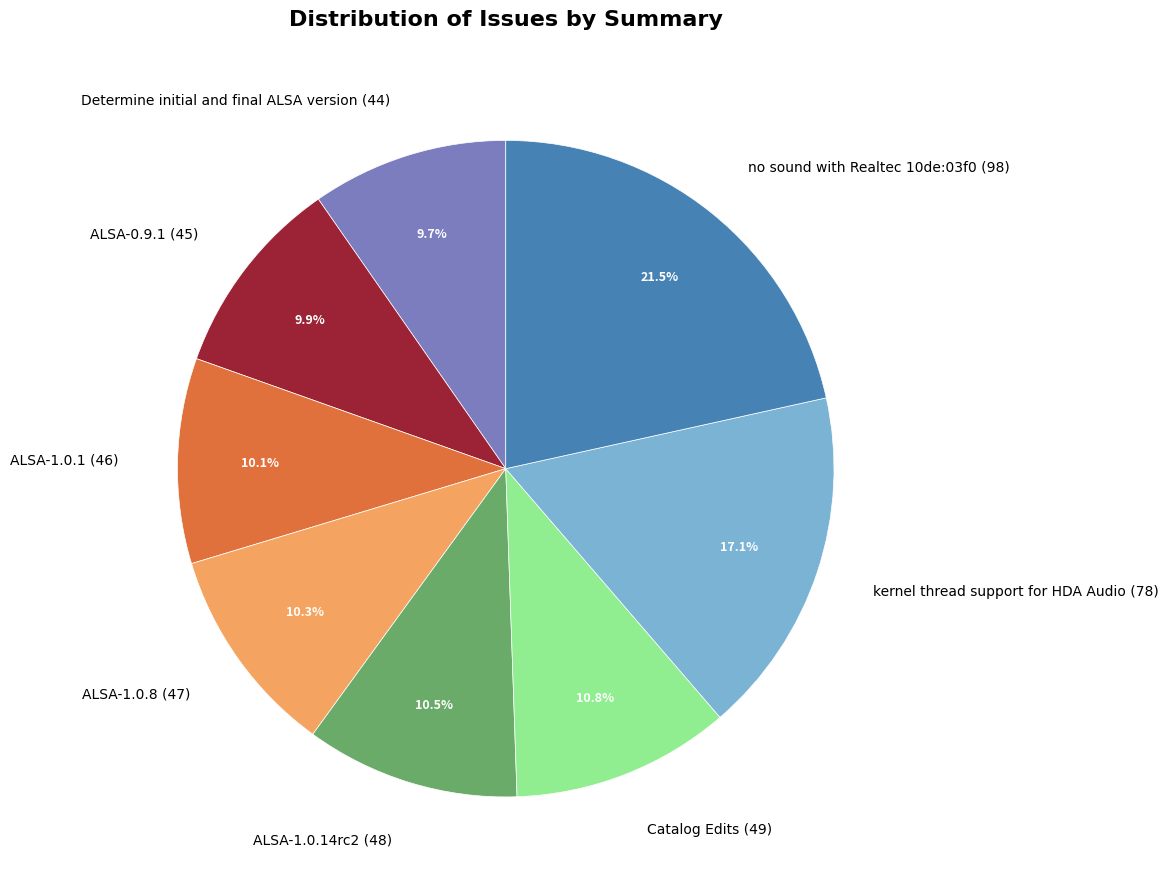

How many slices are in this pie chart?

8